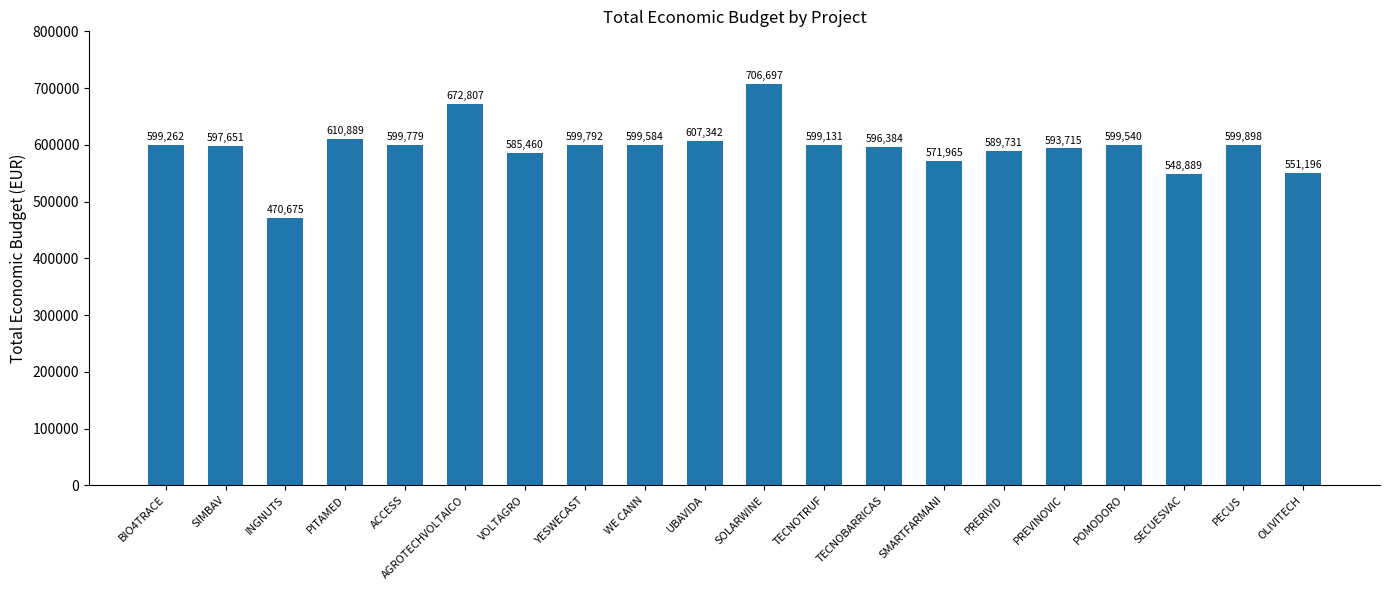

Rank the categories by value from highest to lowest.

SOLARWINE, AGROTECHVOLTAICO, PITAMED, UBAVIDA, PECUS, YESWECAST, ACCESS, WE CANN, POMODORO, BIO4TRACE, TECNOTRUF, SIMBAV, TECNOBARRICAS, PREVINOVIC, PRERIVID, VOLTAGRO, SMARTFARMANI, OLIVITECH, SECUESVAC, INGNUTS